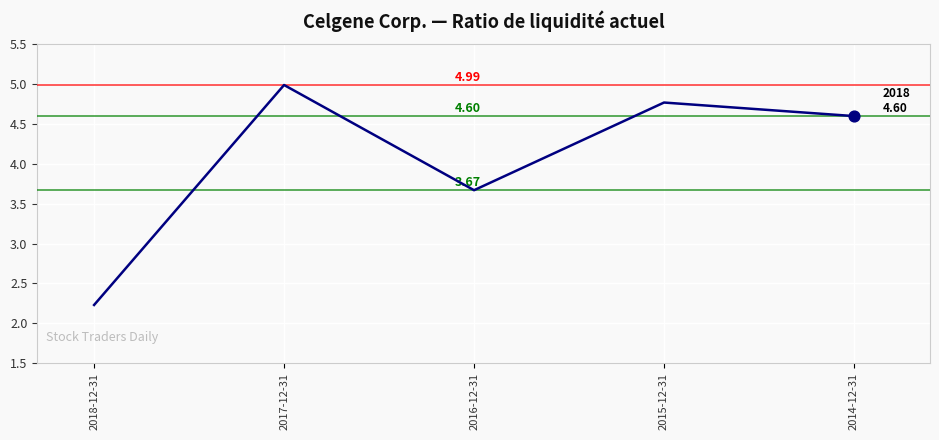

Which has a higher value, 2016-12-31 or 2015-12-31?

2015-12-31